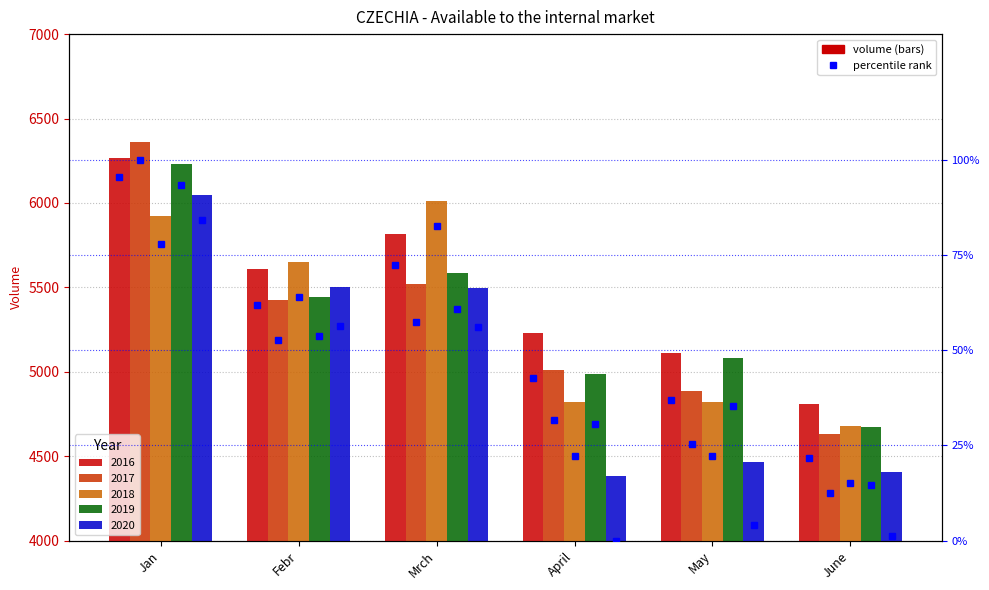

What is the sum of all 2016 pct rank values?

331.0